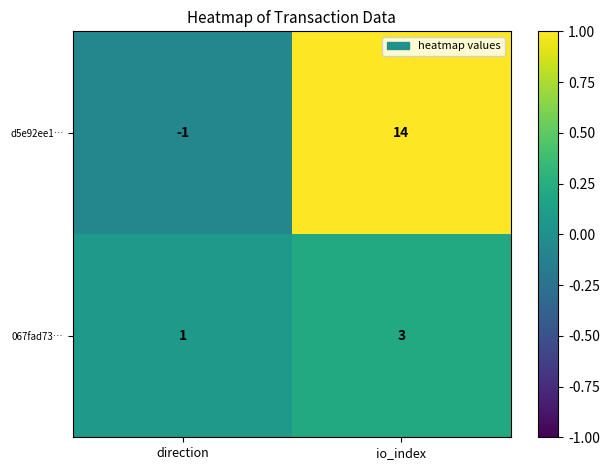

The 067fad73… series shows 2 at direction. True or false?

False